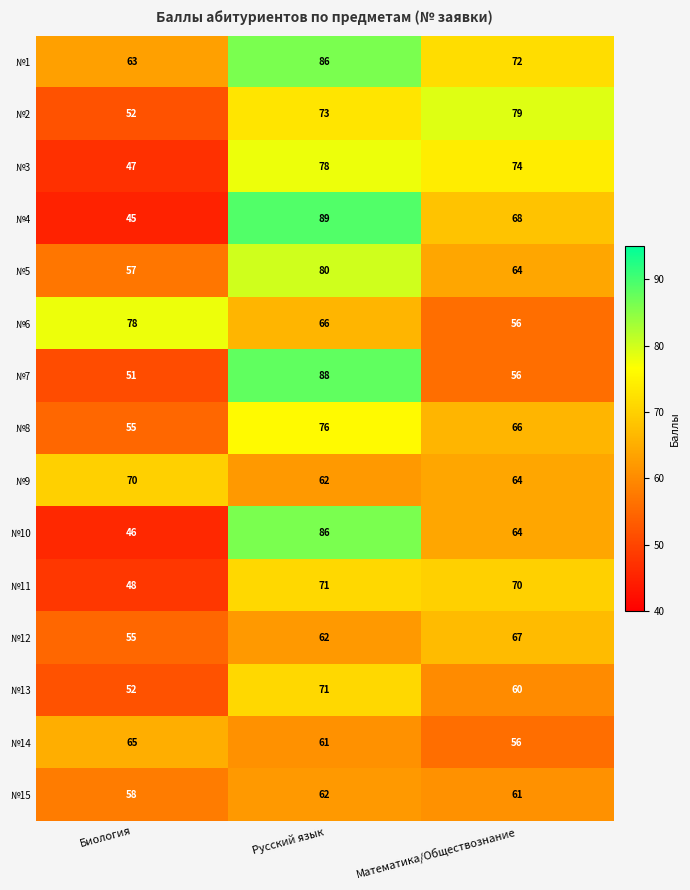

Is the value of №1 at Биология greater than the value of №2 at Биология?

Yes